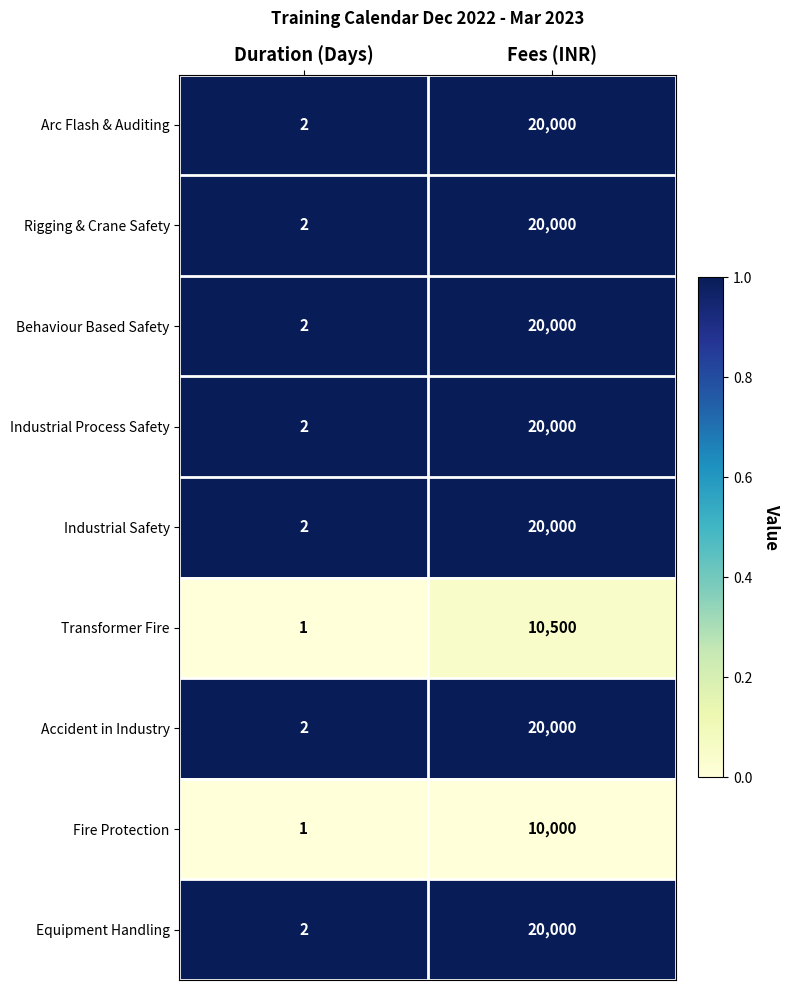

At which category does the chart reach its peak across all series?

Fees (INR)